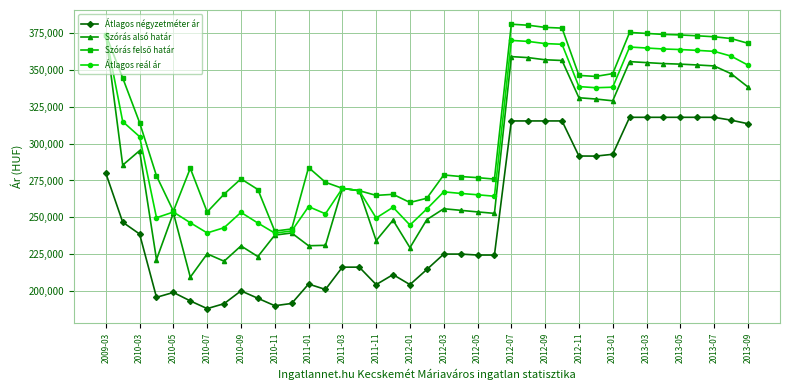

What is the value of the Átlagos reál ár point at the 7th from the left?

239516